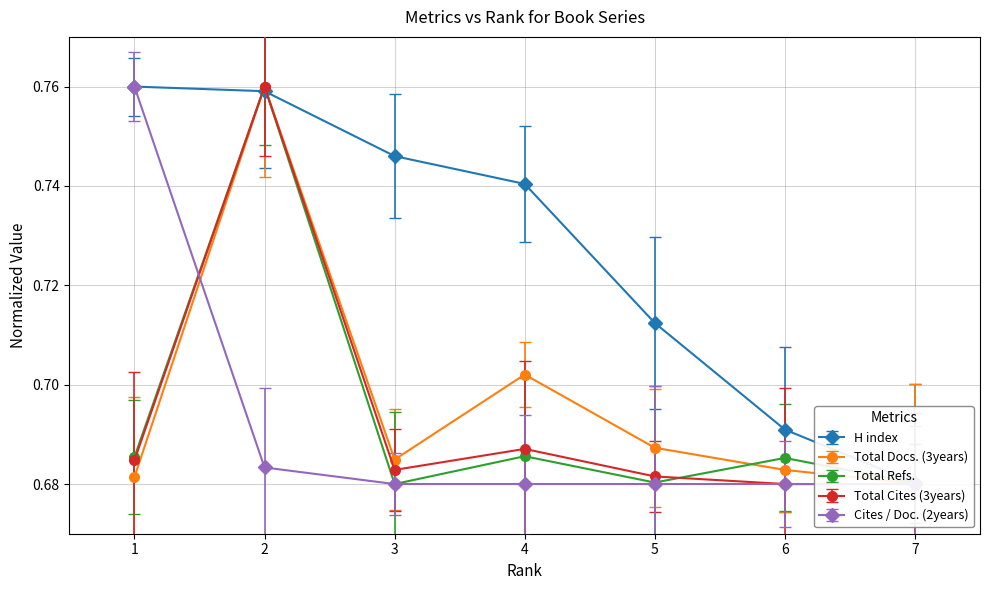

At which category does Total Refs. reach its first local peak?

2